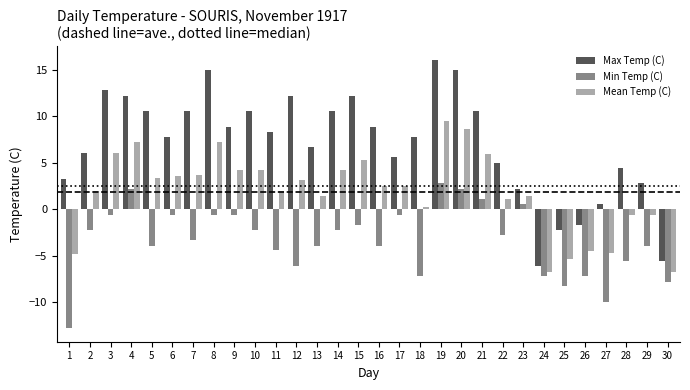

Which series has the widest spread of values?

Max Temp (C)